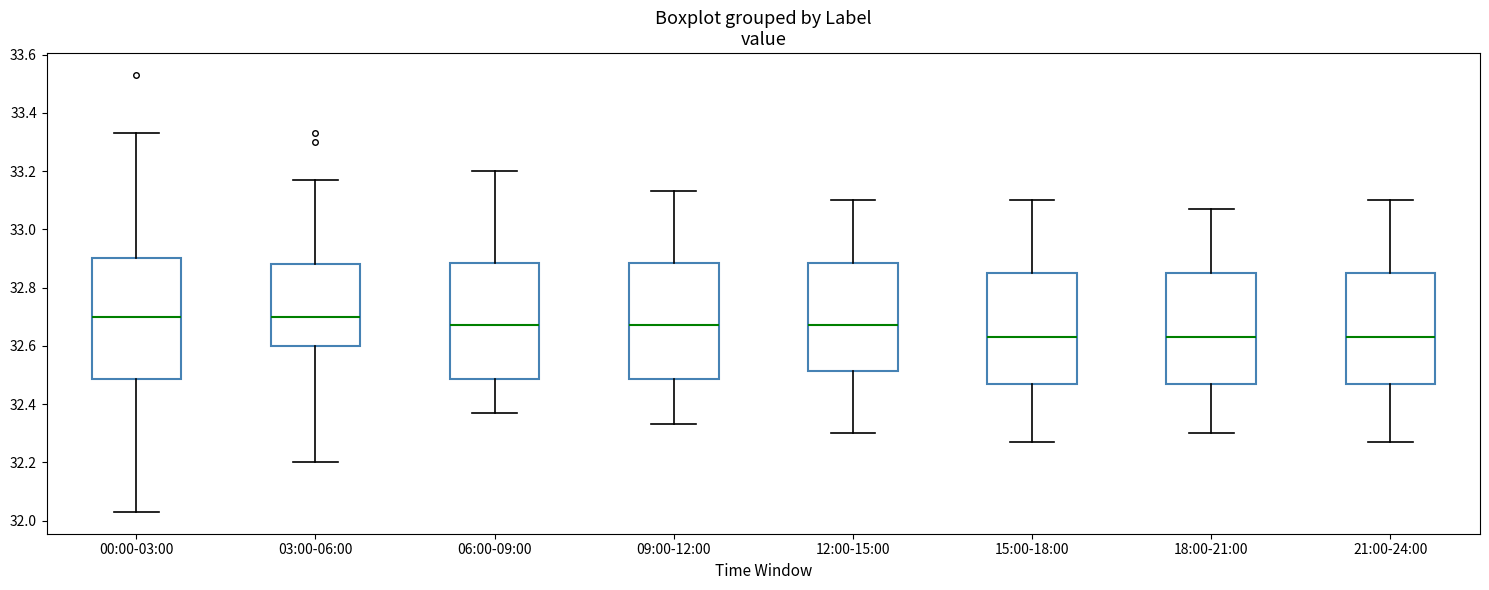

Reading left to right, transcribe this box plot: for each box, give where its median line is, the range the box spans, and where its two whiskers end, as read against the y-axis. The values are not printed on the chart, so give them approximately, as read against the axis.

00:00-03:00: median 32.70, box 32.48 to 32.90, whiskers 32.04 to 33.34
03:00-06:00: median 32.70, box 32.60 to 32.88, whiskers 32.20 to 33.18
06:00-09:00: median 32.68, box 32.48 to 32.88, whiskers 32.38 to 33.20
09:00-12:00: median 32.68, box 32.48 to 32.88, whiskers 32.34 to 33.14
12:00-15:00: median 32.68, box 32.52 to 32.88, whiskers 32.30 to 33.10
15:00-18:00: median 32.64, box 32.48 to 32.86, whiskers 32.28 to 33.10
18:00-21:00: median 32.64, box 32.48 to 32.86, whiskers 32.30 to 33.08
21:00-24:00: median 32.64, box 32.48 to 32.86, whiskers 32.28 to 33.10